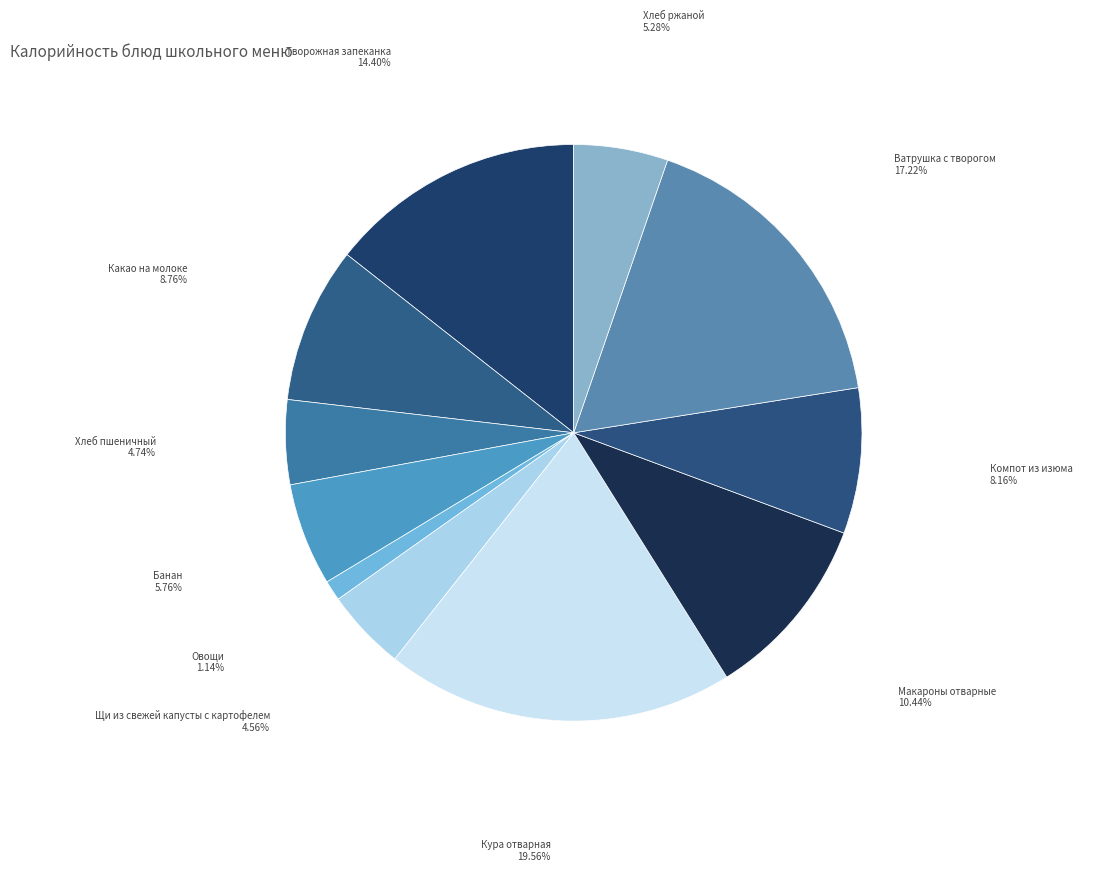

How many segments does this pie chart have?

11